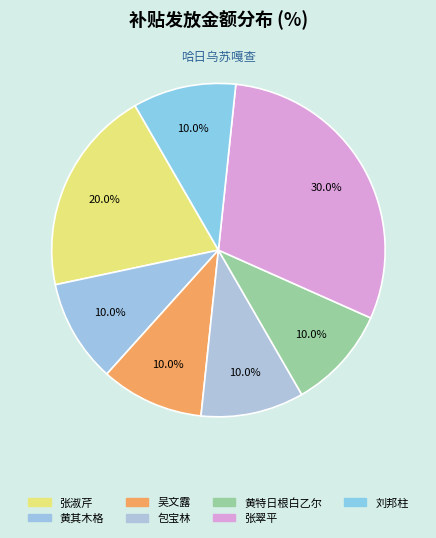

The 刘邦柱 slice represents 19% of the pie. True or false?

False